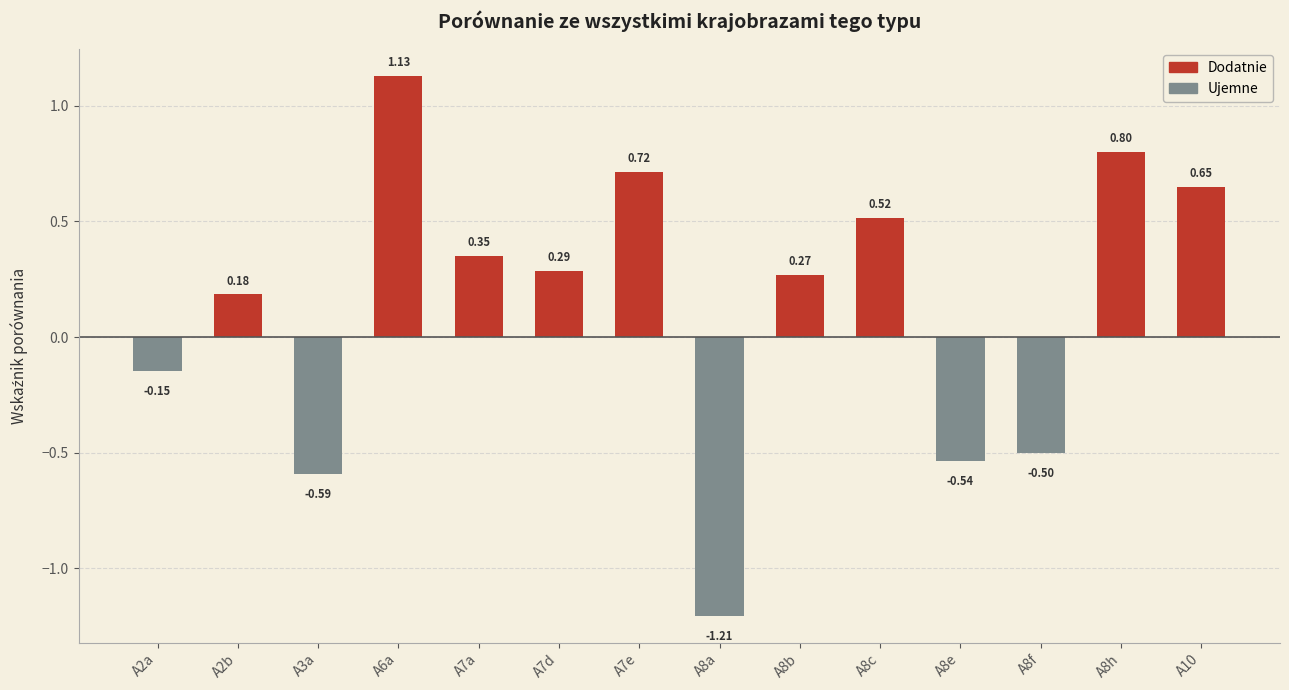

Rank the categories by value from highest to lowest.

A6a, A8h, A7e, A10, A8c, A7a, A7d, A8b, A2b, A2a, A8f, A8e, A3a, A8a